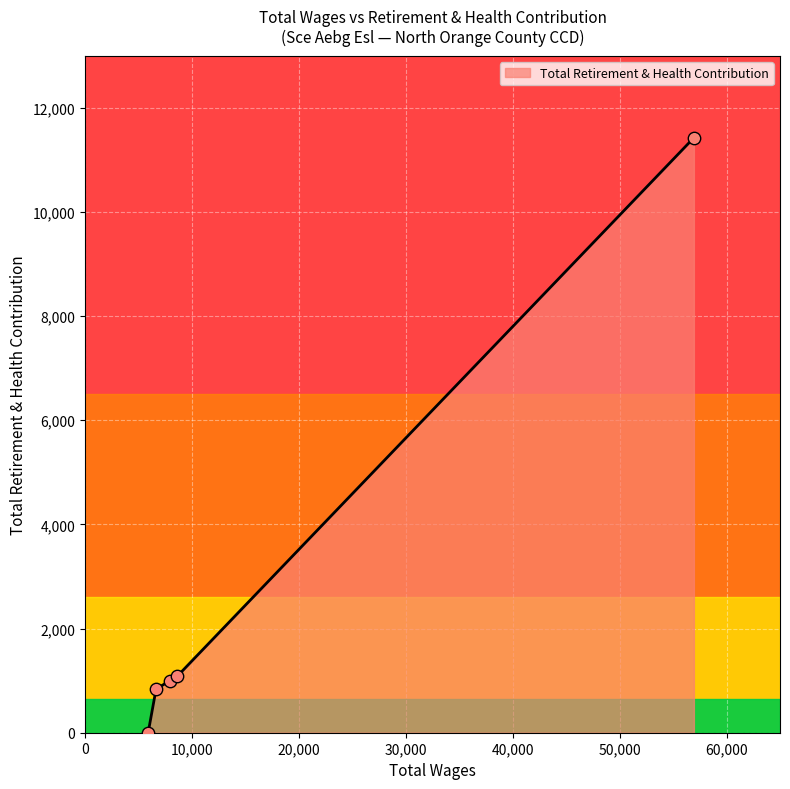

What is the change in value from 7938.0 to 5915.0?

-999